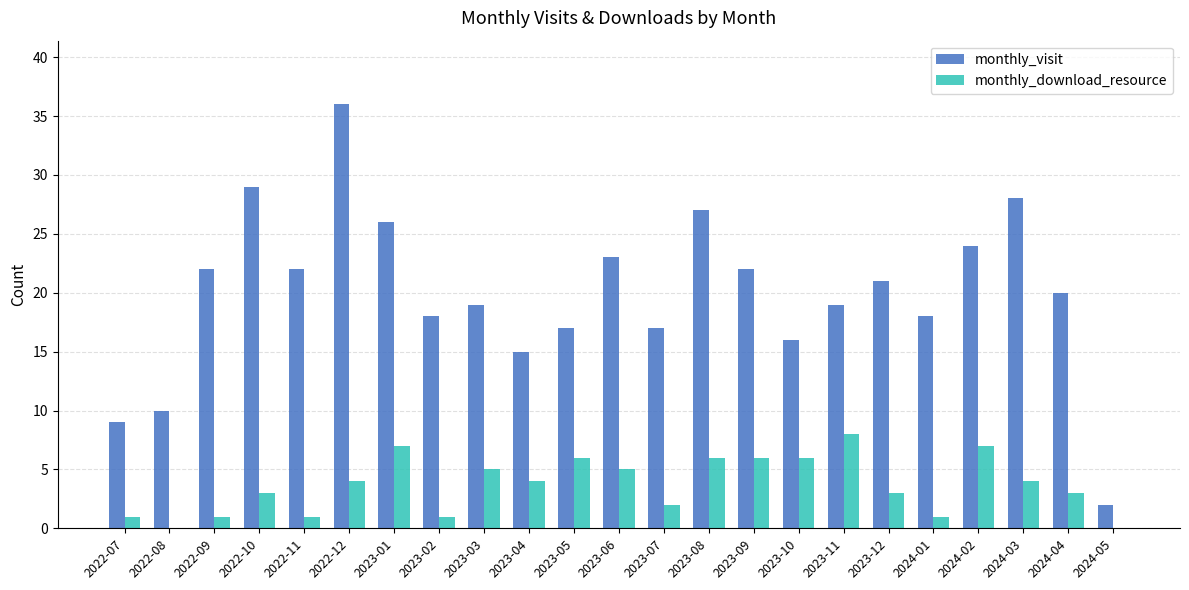

What is the approximate value of monthly_download_resource at 2022-10?

3